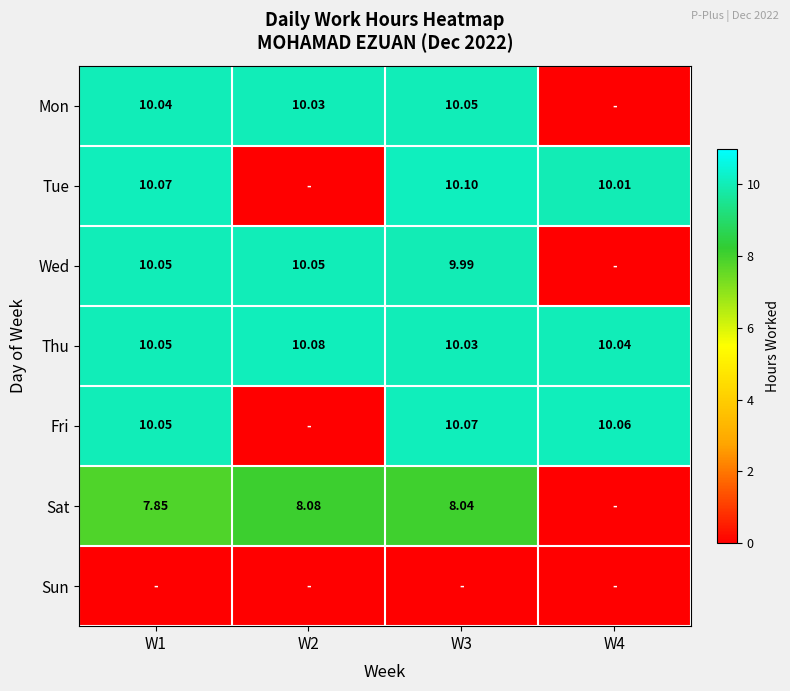

Is the value of Fri at W1 greater than the value of Wed at W3?

Yes